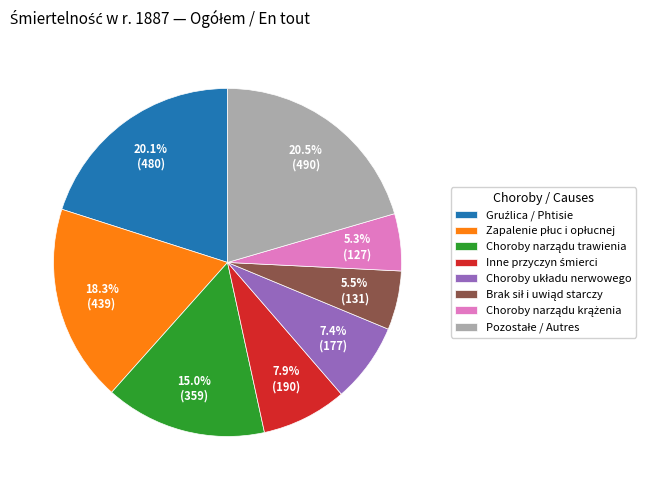

Does any single category account for the majority?

No